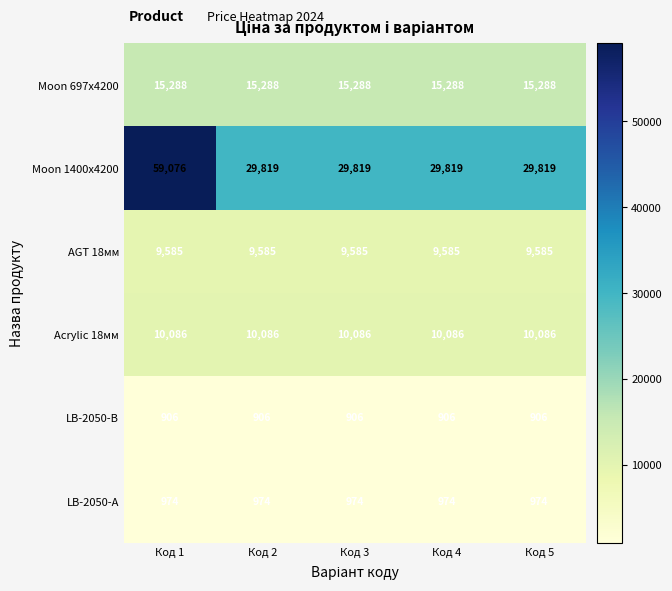

List the series in order of their peak value, highest first.

Moon 1400x4200, Moon 697x4200, Acrylic 18мм, AGT 18мм, LB-2050-А, LB-2050-В